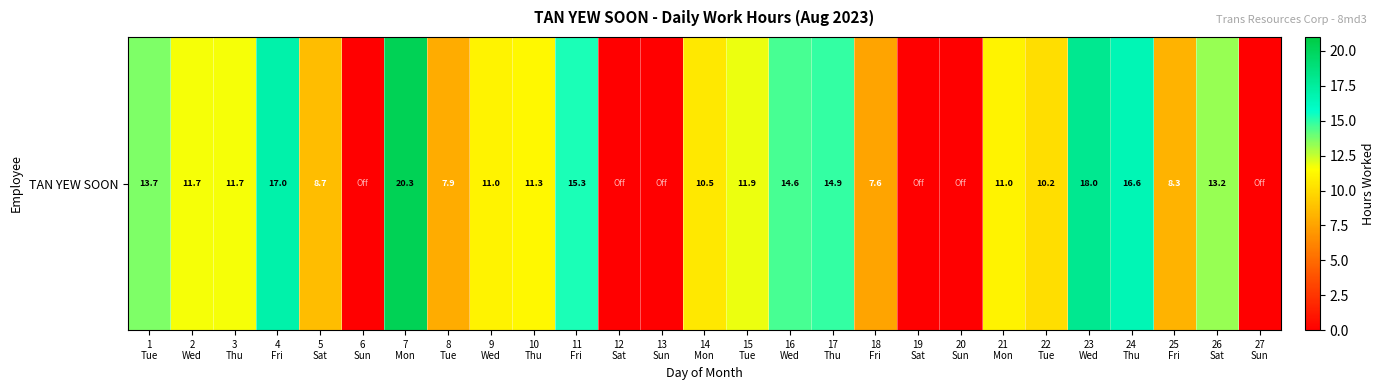

True or false: the data shows 3.7 at 16
Wed.

False